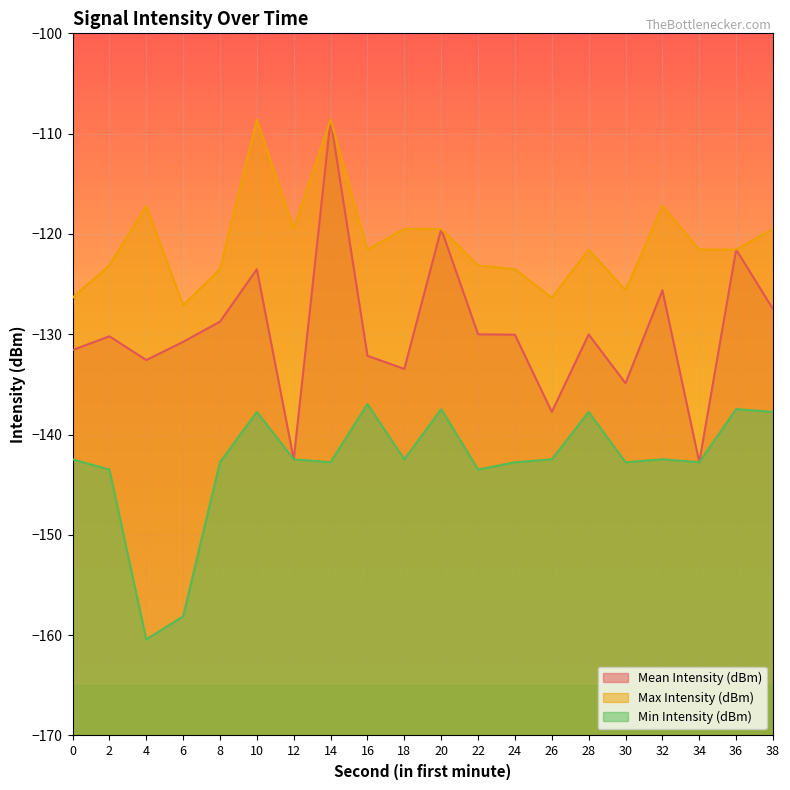

The Max Intensity (dBm) series shows -74.9 at 34. True or false?

False